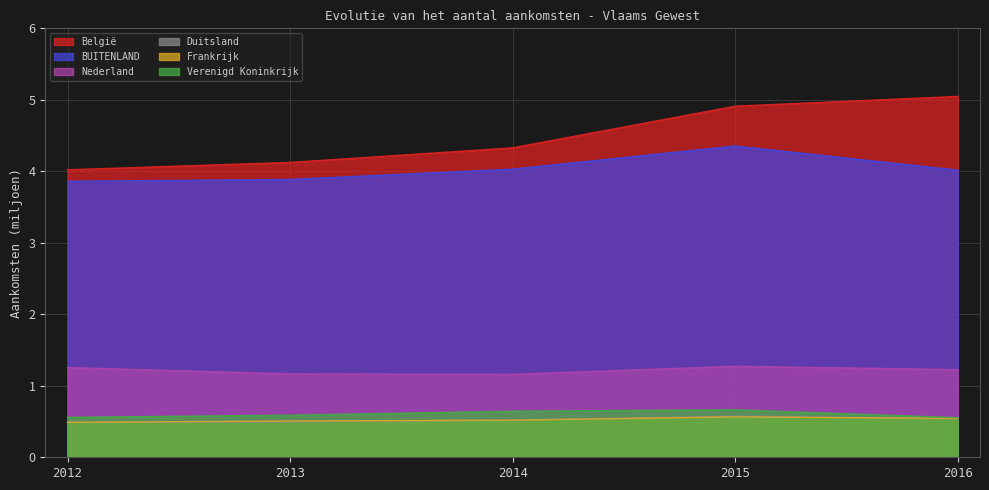

Which category has the highest value in the BUITENLAND series?

2015